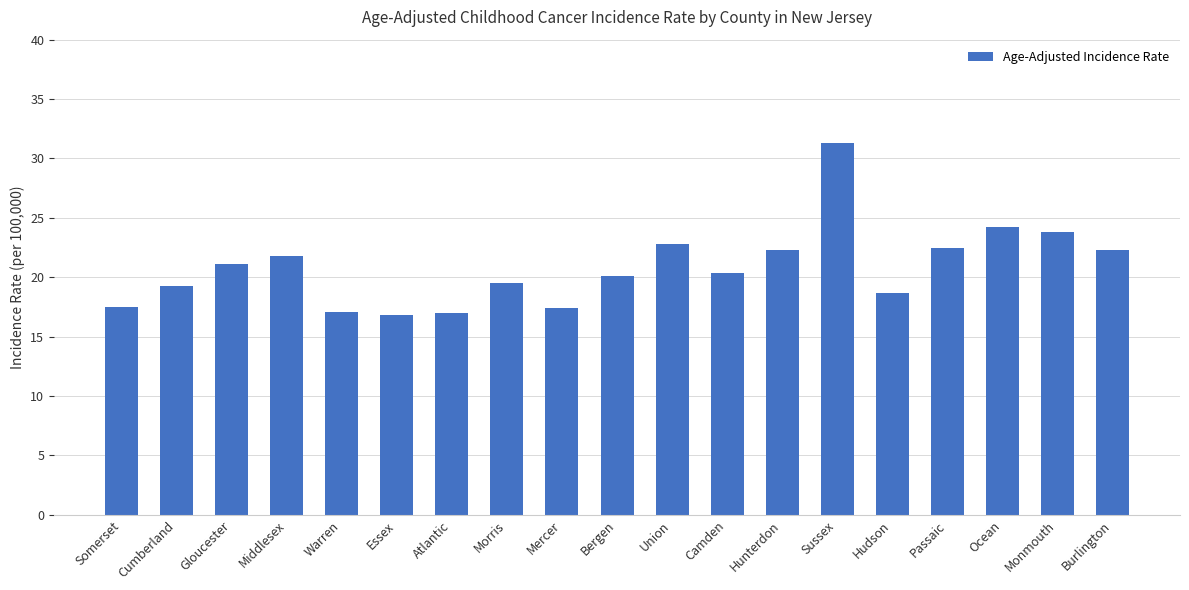

The value at Middlesex is 21.8. True or false?

True